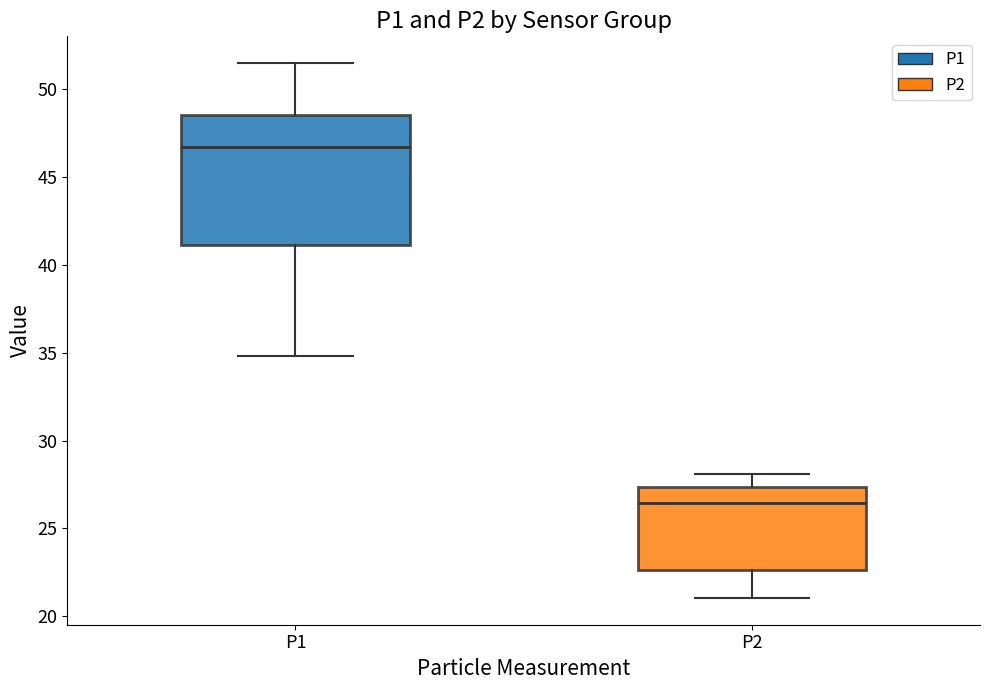

Comparing the boxes themselves (not the whiskers), which one is the tallest?

P1